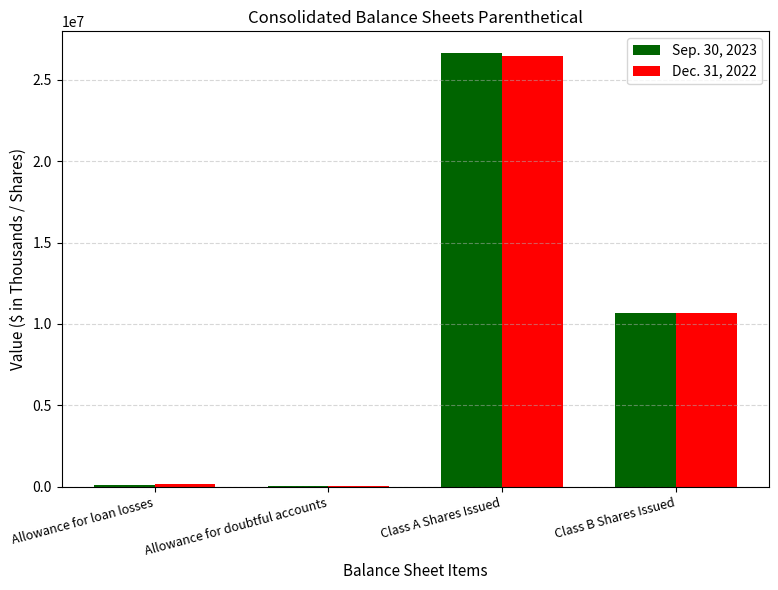

What is the maximum value shown in the chart?

26655651